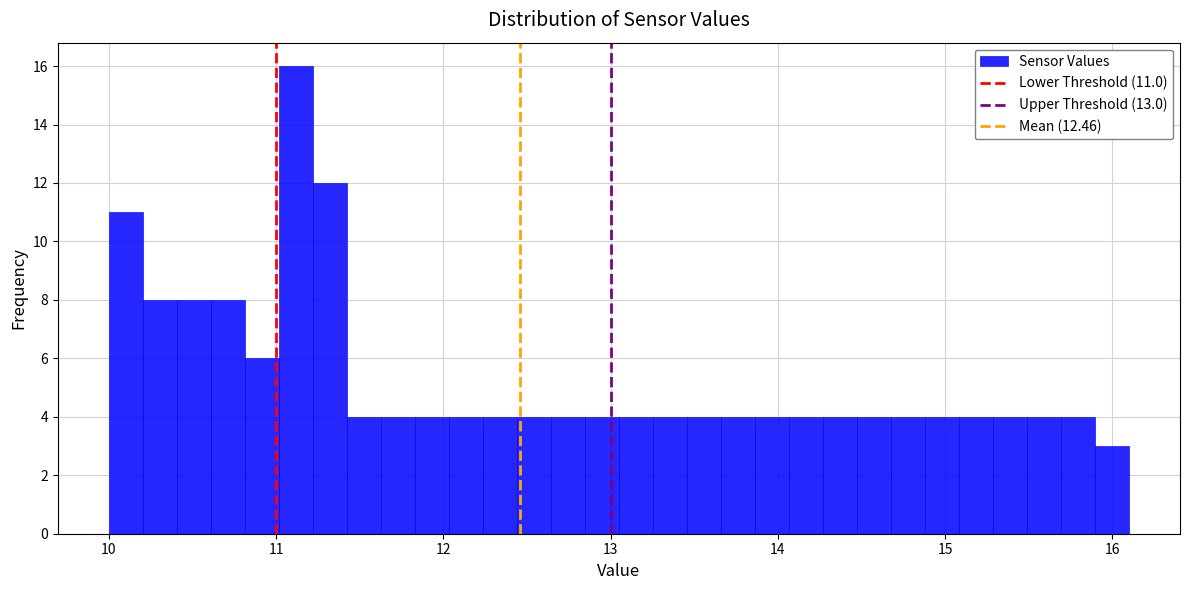

Around what value on the x-axis is the tallest bar? Give the approximate position of its centre, as read against the axis.

11.1